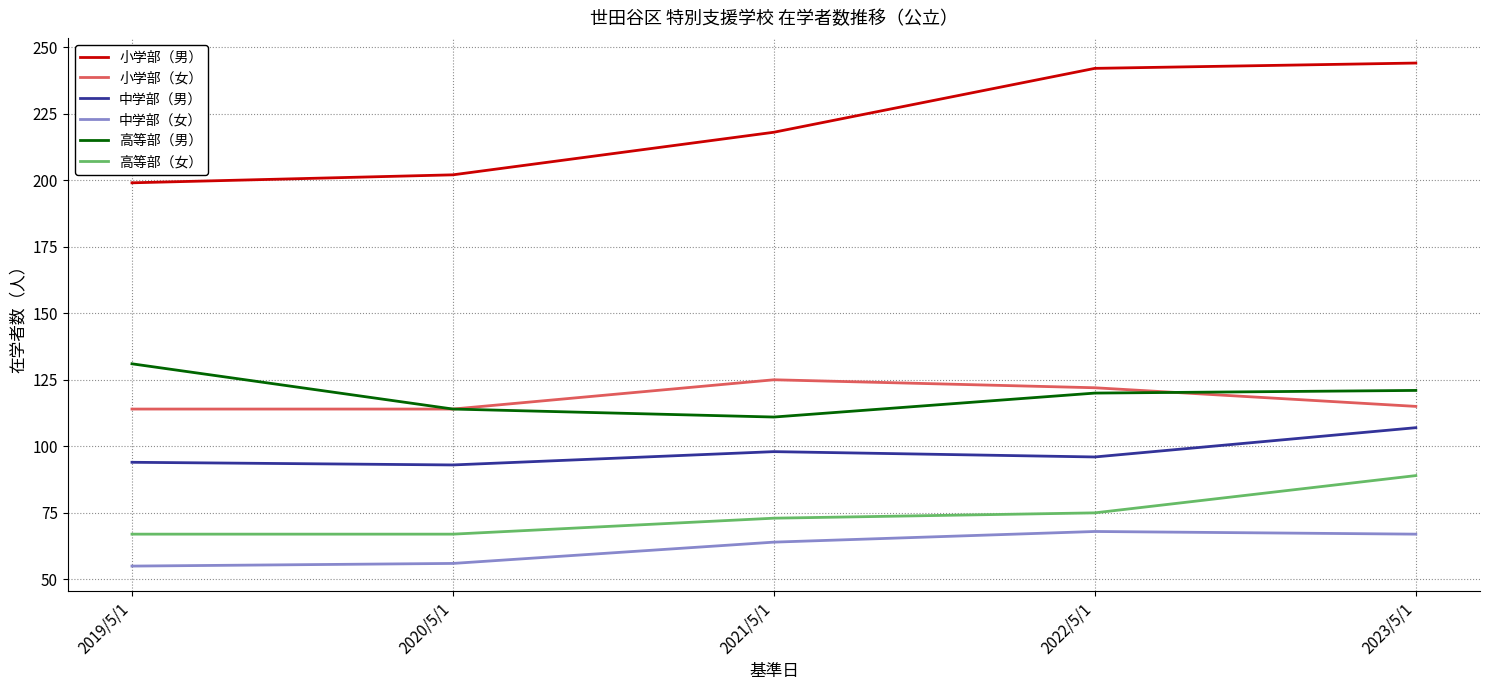

Which series has the largest range (max minus min)?

小学部（男）